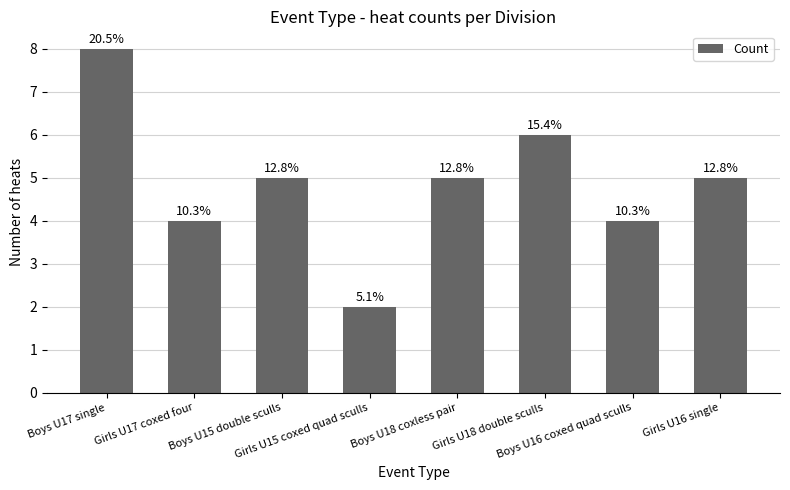

What is the minimum value shown in the chart?

2